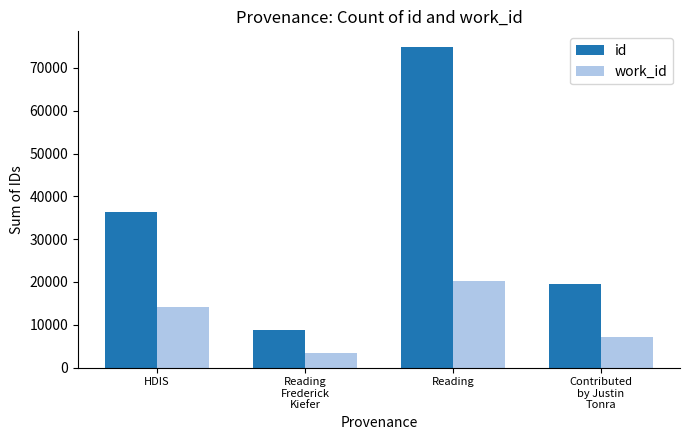

What is the smallest value displayed?

3428